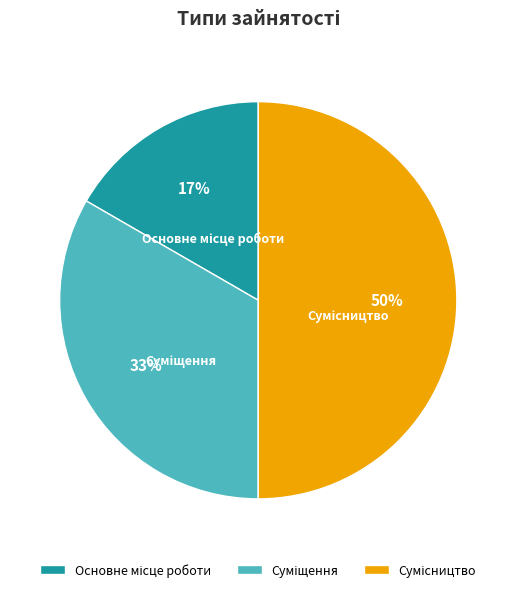

To the nearest percent, what is the average slice percentage?

33%